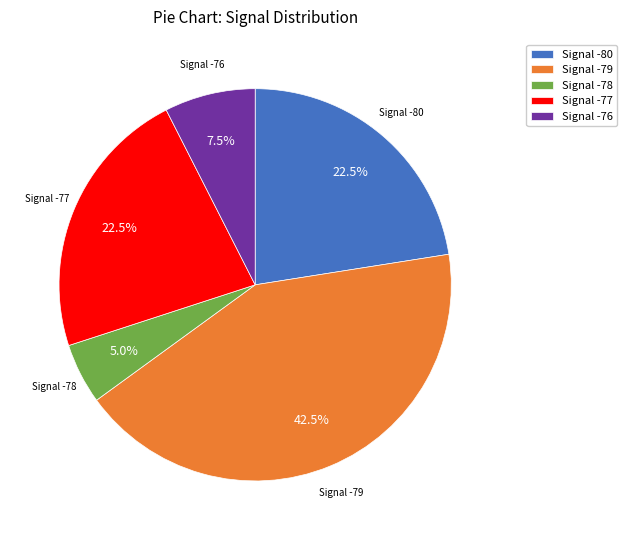

Which category has the biggest portion of the pie?

Signal -79